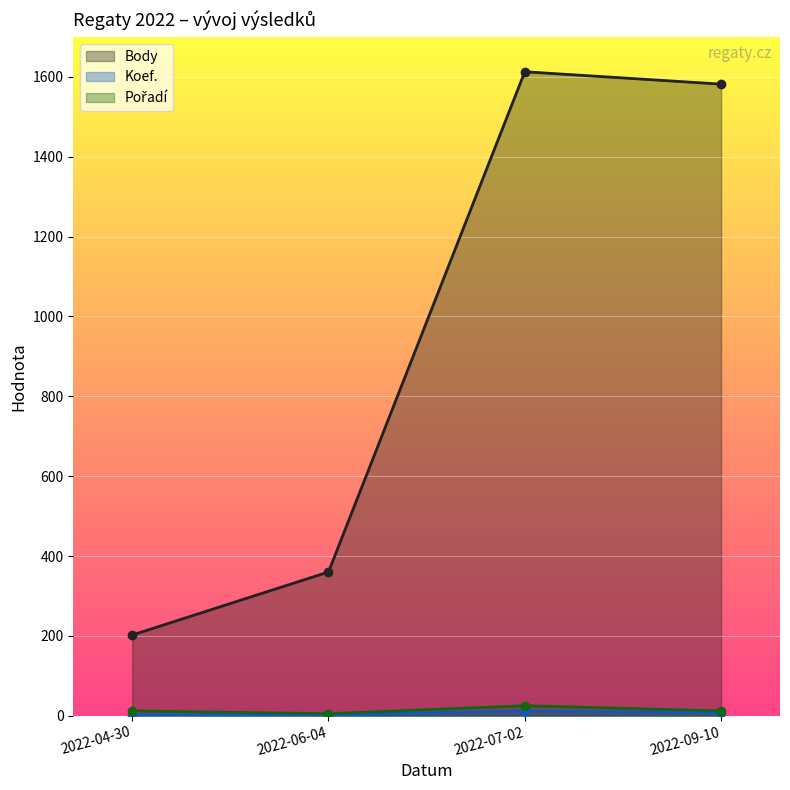

What is the label of the 2nd point from the right?

2022-07-02